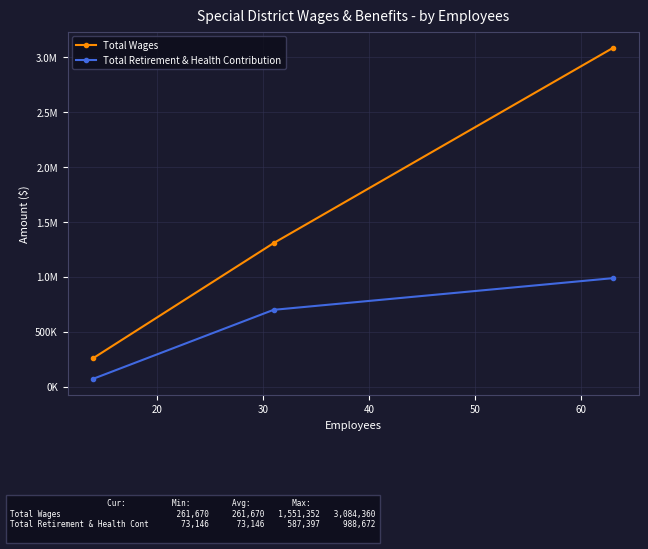

How many lines are shown in the chart?

2